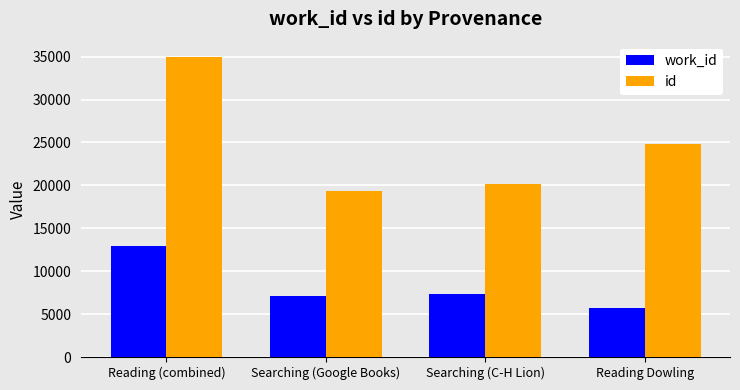

The value of work_id at Reading Dowling is 8548. True or false?

False